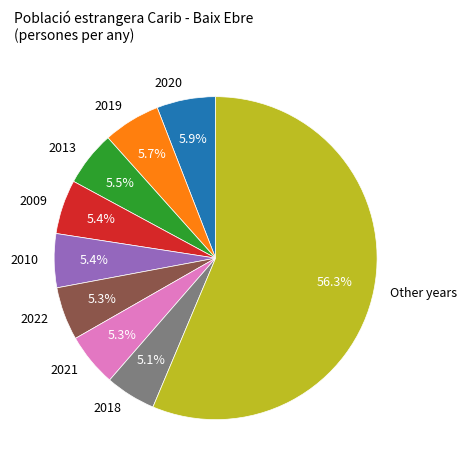

Which slice is the largest?

Other years